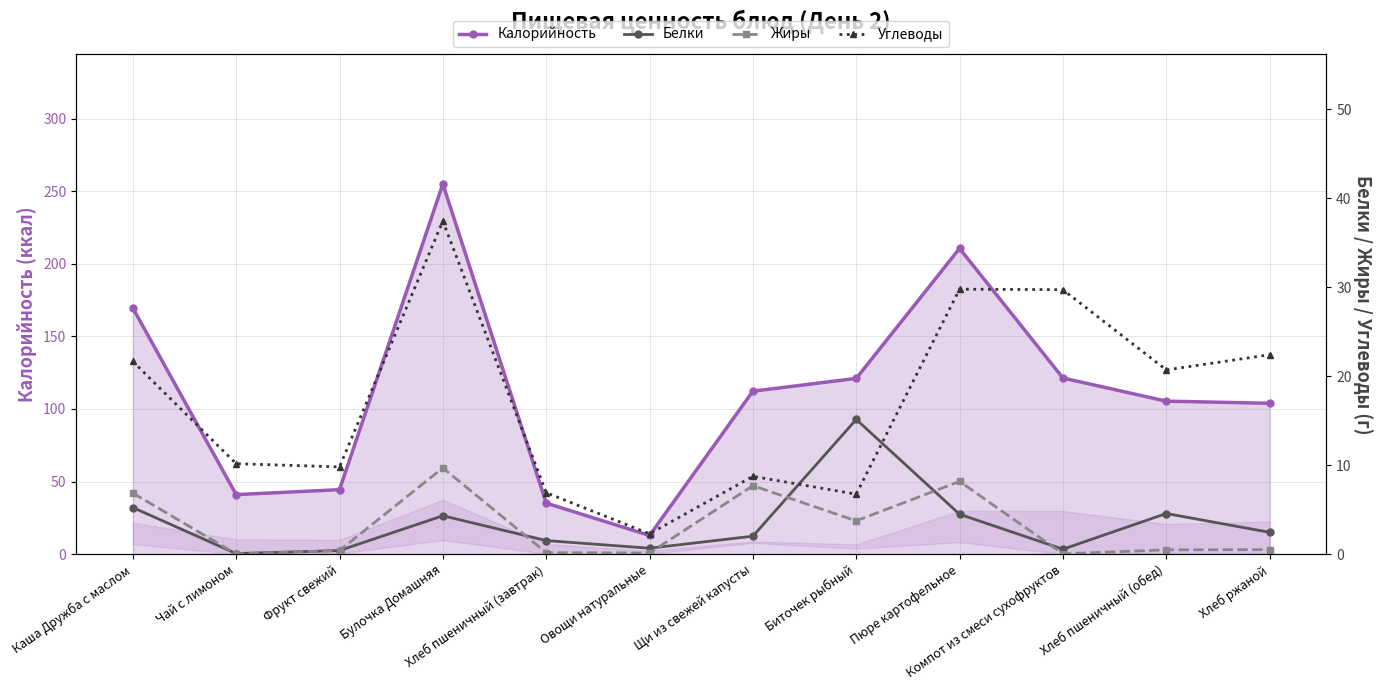

True or false: Углеводы and Калорийность cross at least once.

False